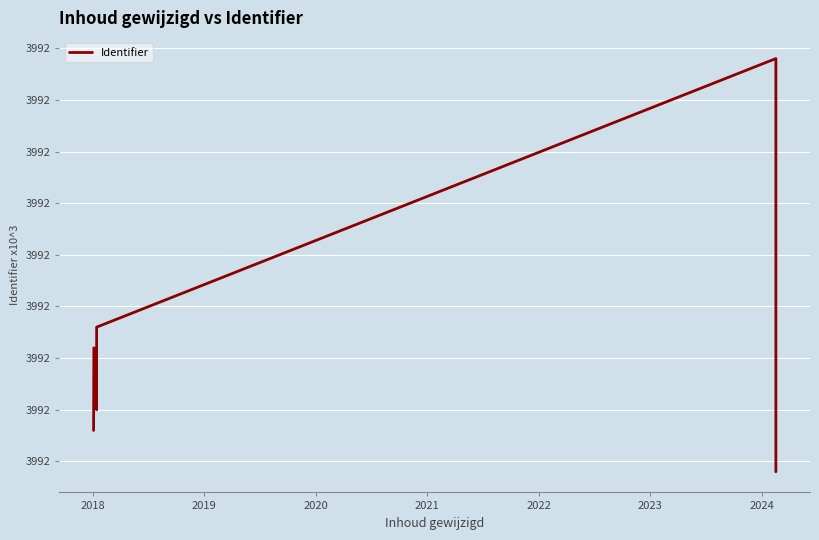

Where is the data nearest to the value 3991?

2024